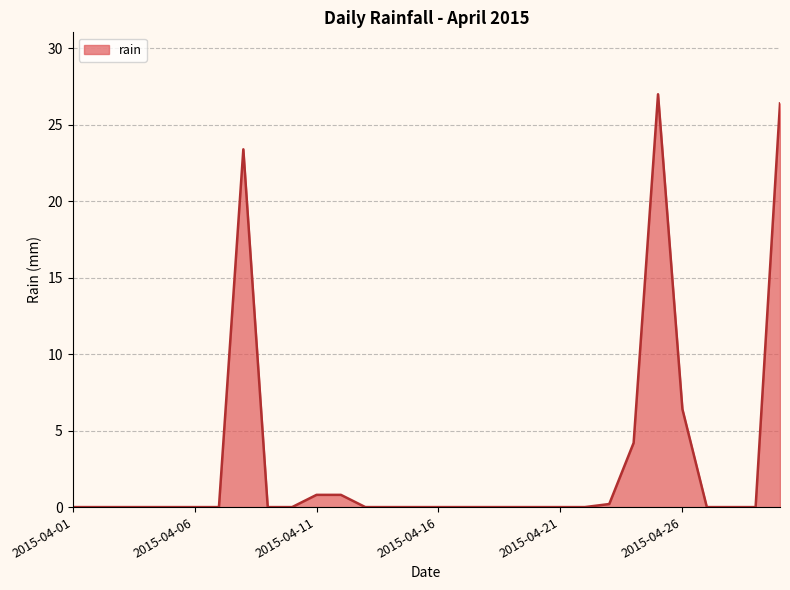

How many categories are shown in the chart?

30